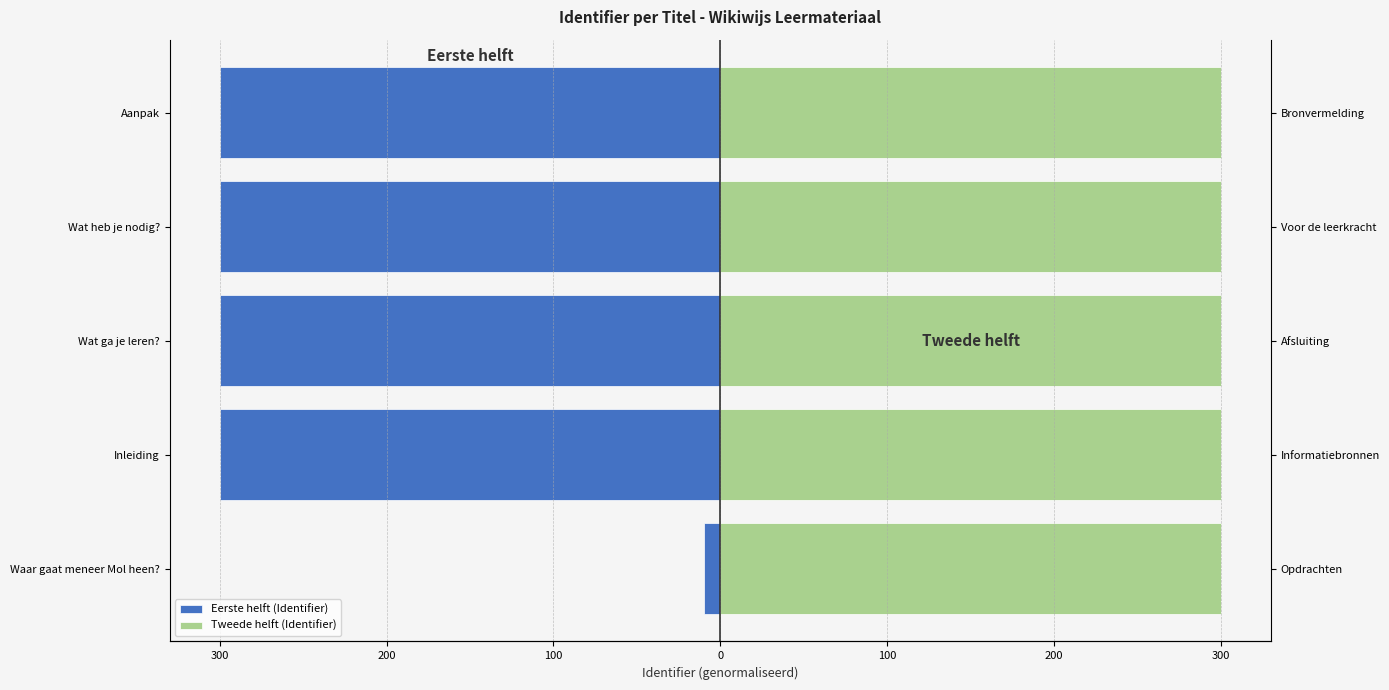

Between Wat ga je leren? and Wat heb je nodig?, which is larger?

Wat ga je leren?